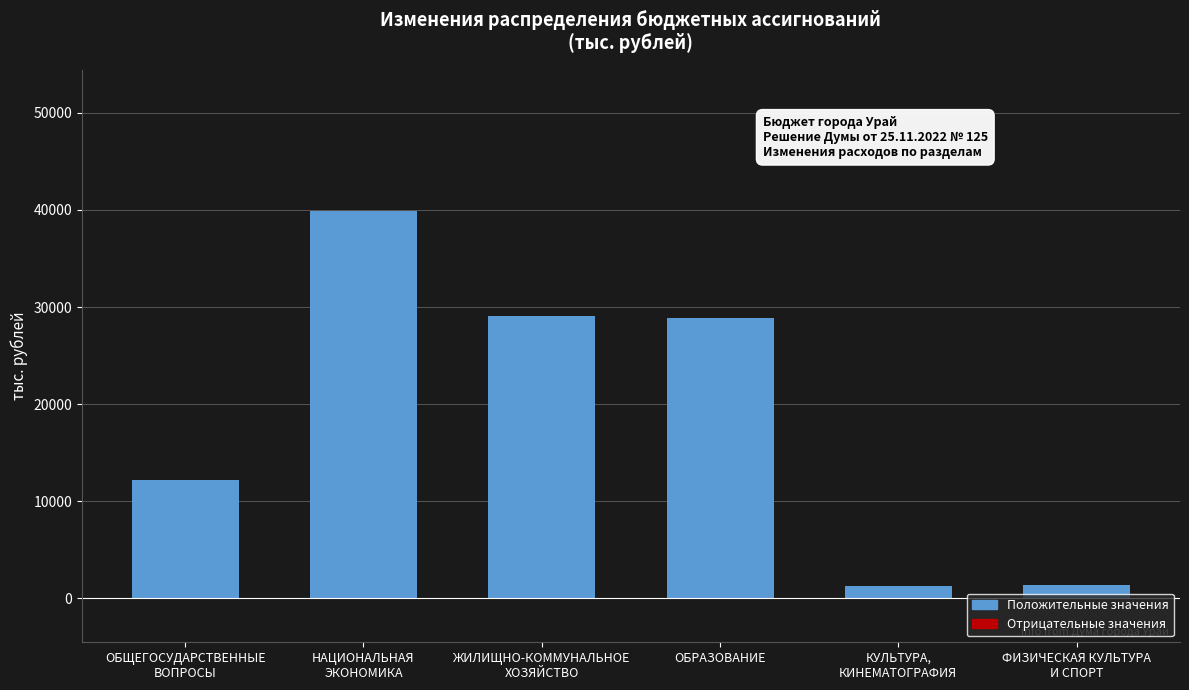

The value at ОБРАЗОВАНИЕ is 13636.4. True or false?

False